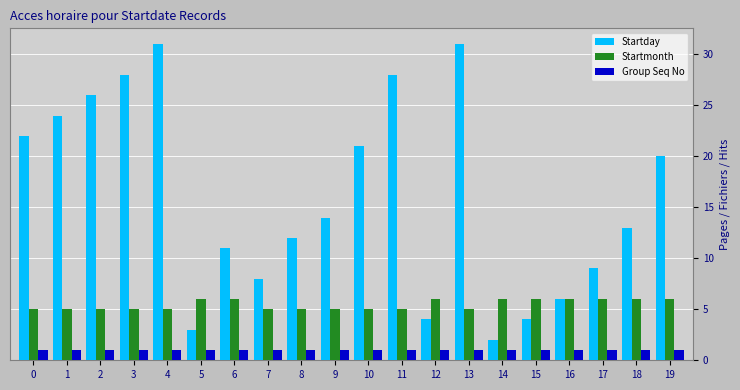

Rank the series by their average value, from highest to lowest.

Startday, Startmonth, Group Seq No